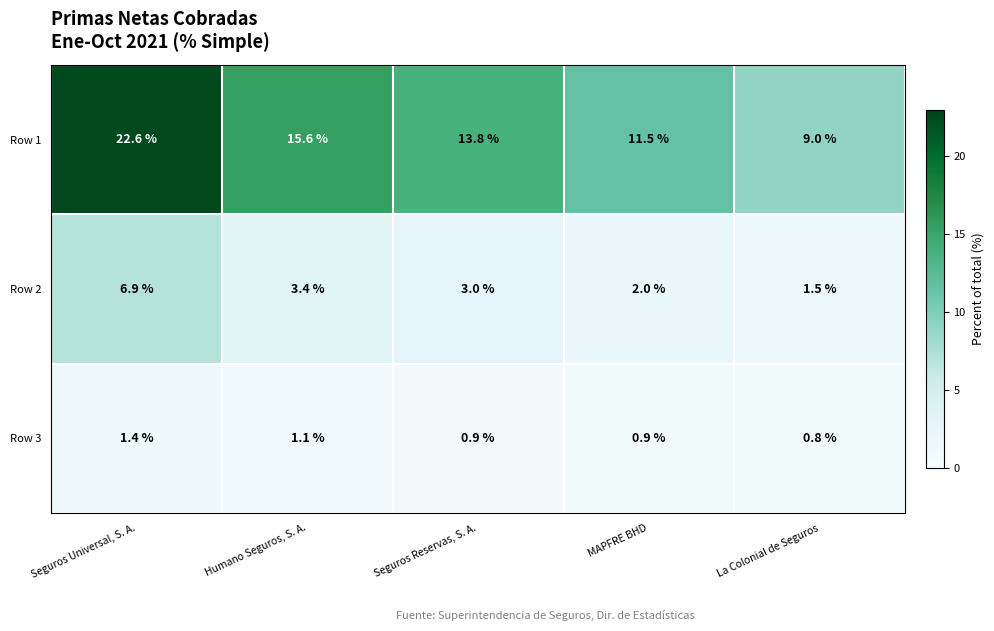

What is the difference between the second highest and minimum values in the Row 1 series?

6.6